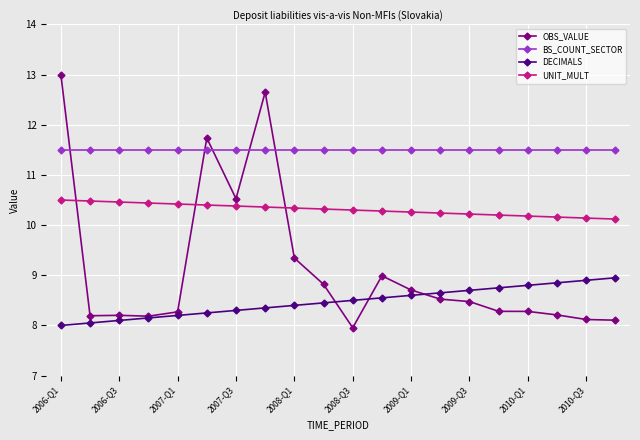

Which series ends up on top after the final intersection of OBS_VALUE and DECIMALS?

DECIMALS